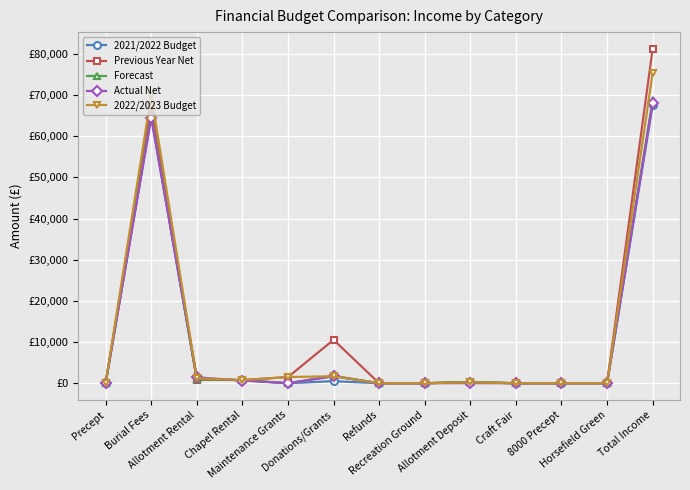

Reading left to right, extract all data points from this chart.

2021/2022 Budget: 0.0	65000.0	1000.0	750.0	0.0	500.0	0.0	0.0	250.0	0.0	0.0	0.0	67500.0
Previous Year Net: 0.0	67276.0	833.8	770.8	1500.0	10535.7	0.0	0.0	300.0	0.0	0.0	0.0	81216.2
Forecast: 0.0	65000.0	1000.0	750.0	0.0	1800.0	0.0	0.0	250.0	0.0	0.0	0.0	68800.0
Actual Net: 0.0	64394.2	1435.6	646.8	0.0	1675.0	0.0	0.0	20.0	0.0	0.0	0.0	68171.5
2022/2023 Budget: 0.0	70000.0	1200.0	750.0	1500.0	1700.0	0.0	0.0	200.0	0.0	0.0	0.0	75350.0